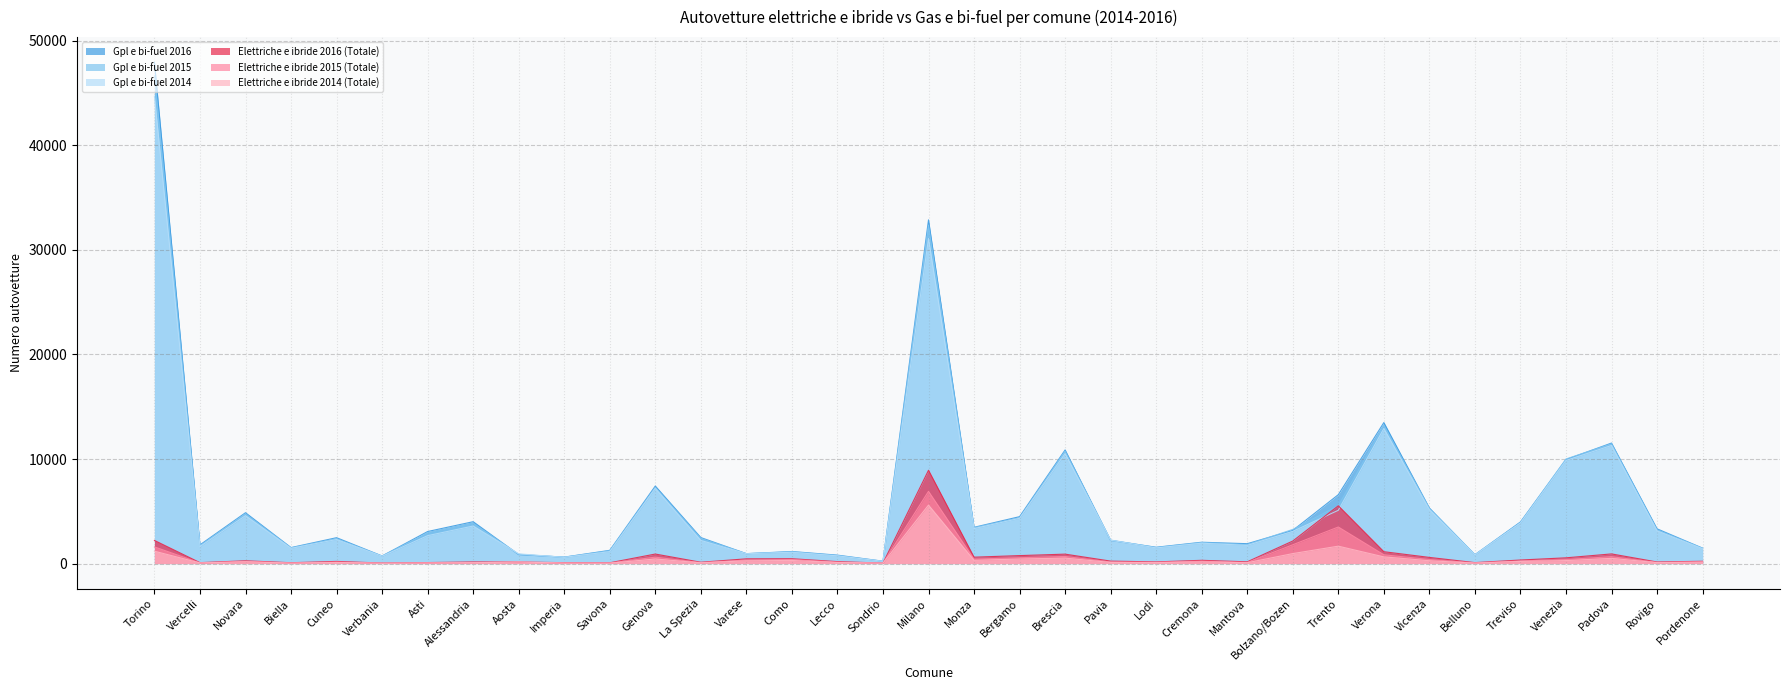

The value of Gpl e bi-fuel 2014 at Lodi is 842. True or false?

False